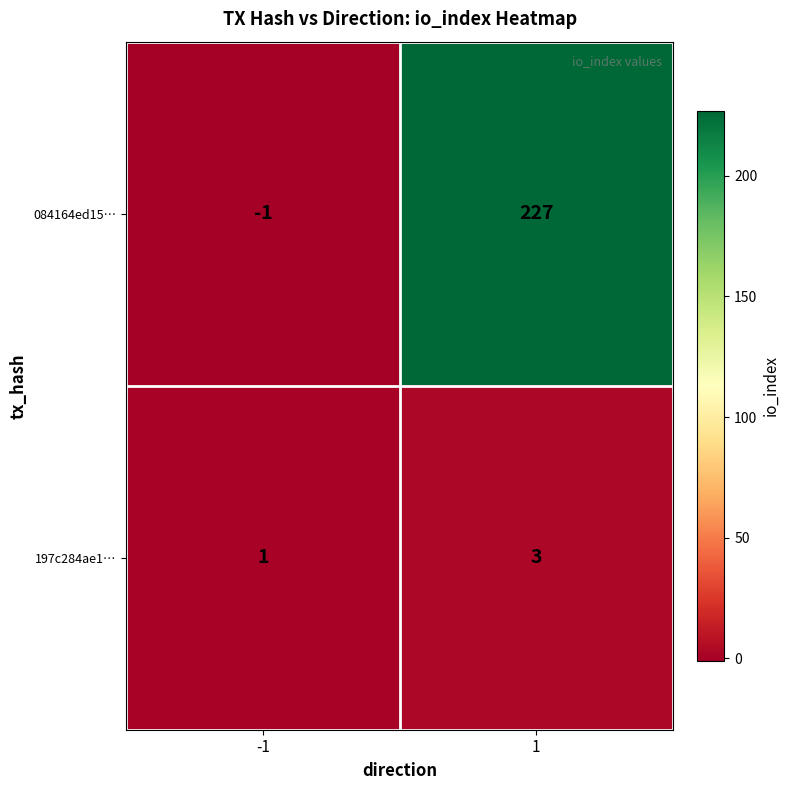

How many data points in 084164ed15… are less than 227?

1